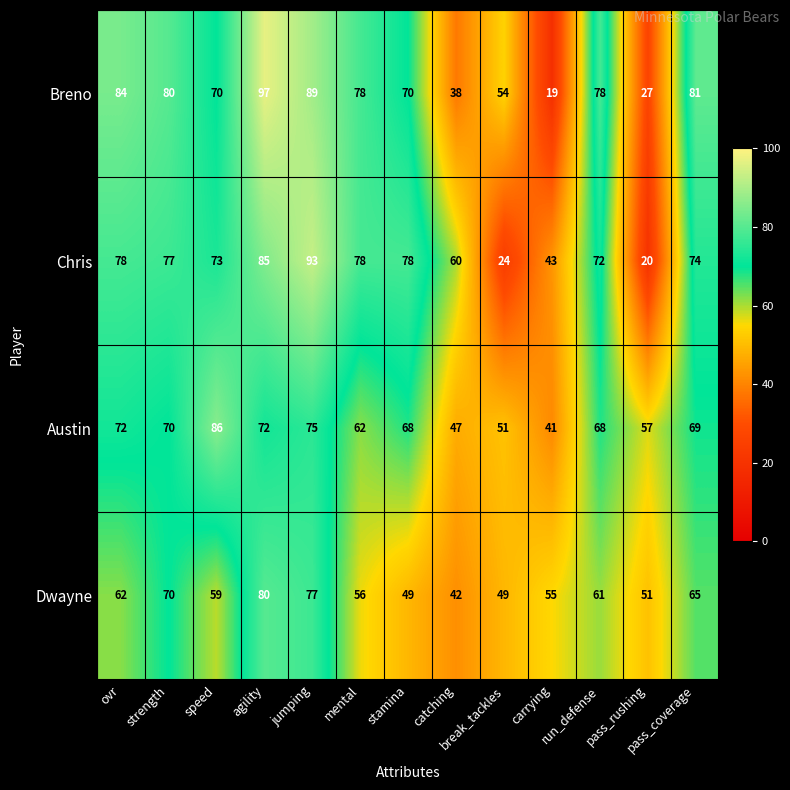

How many series are shown in this chart?

4